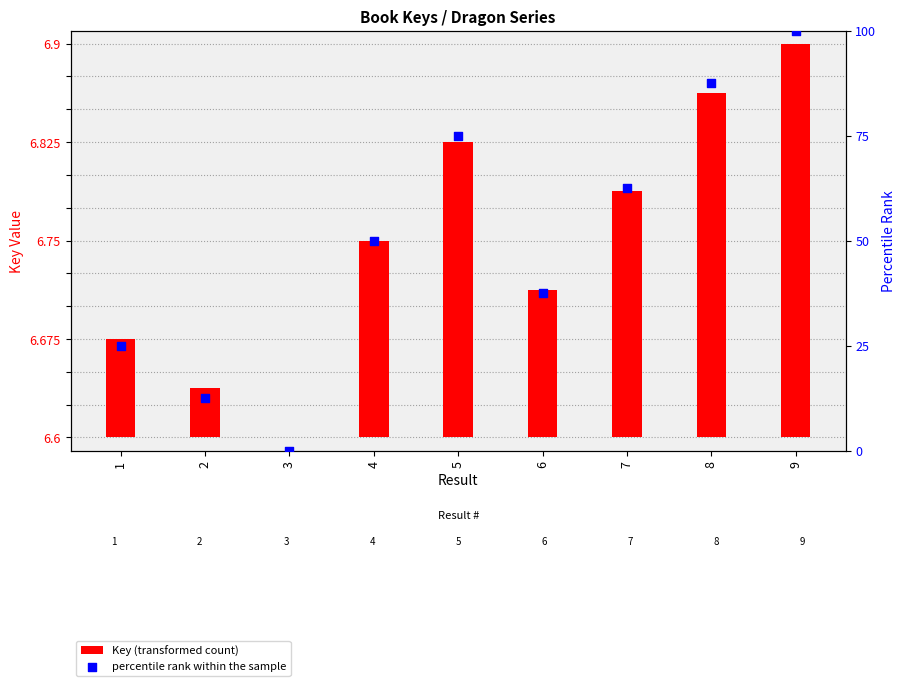

Which series has the largest total across all categories?

percentile rank within the sample